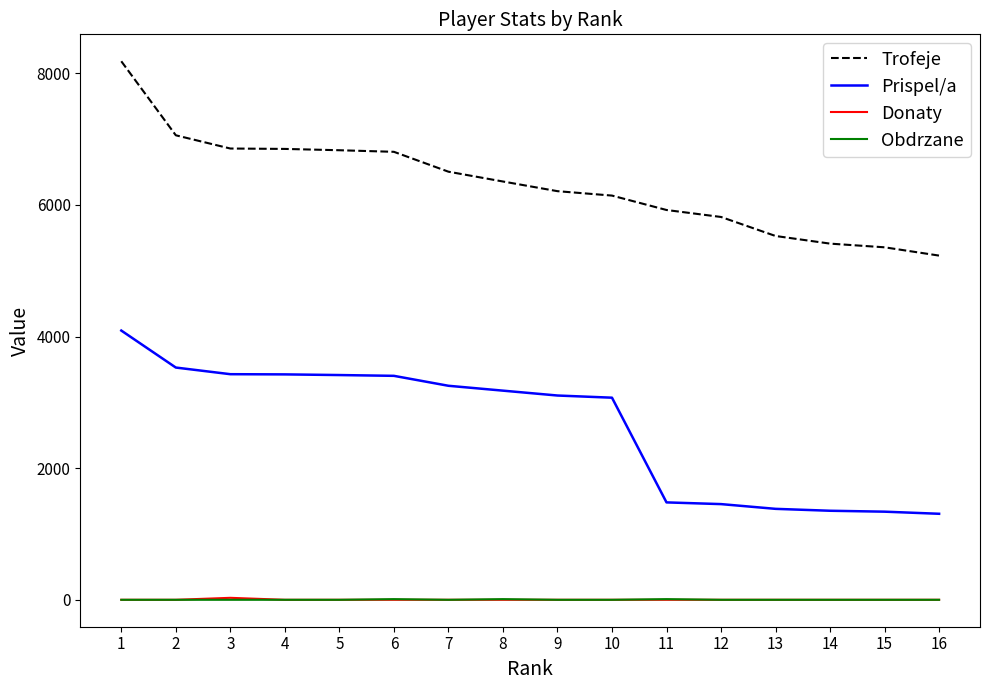

True or false: Prispel/a and Donaty cross at least once.

False